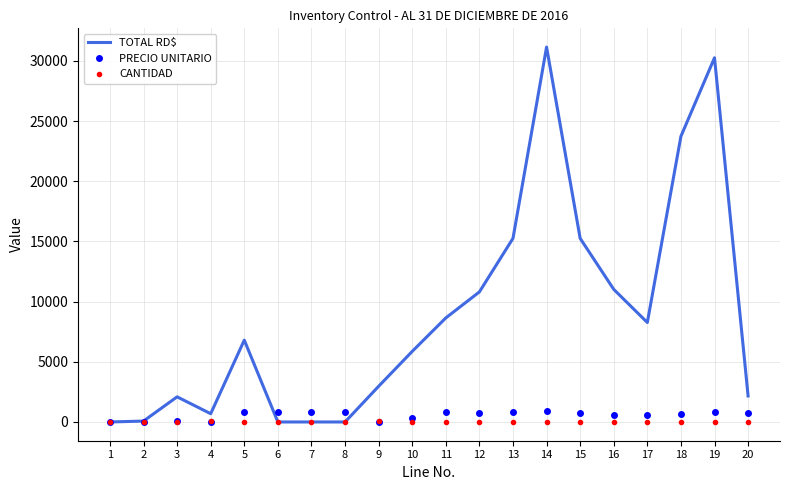

Which series has the widest spread of values?

TOTAL RD$